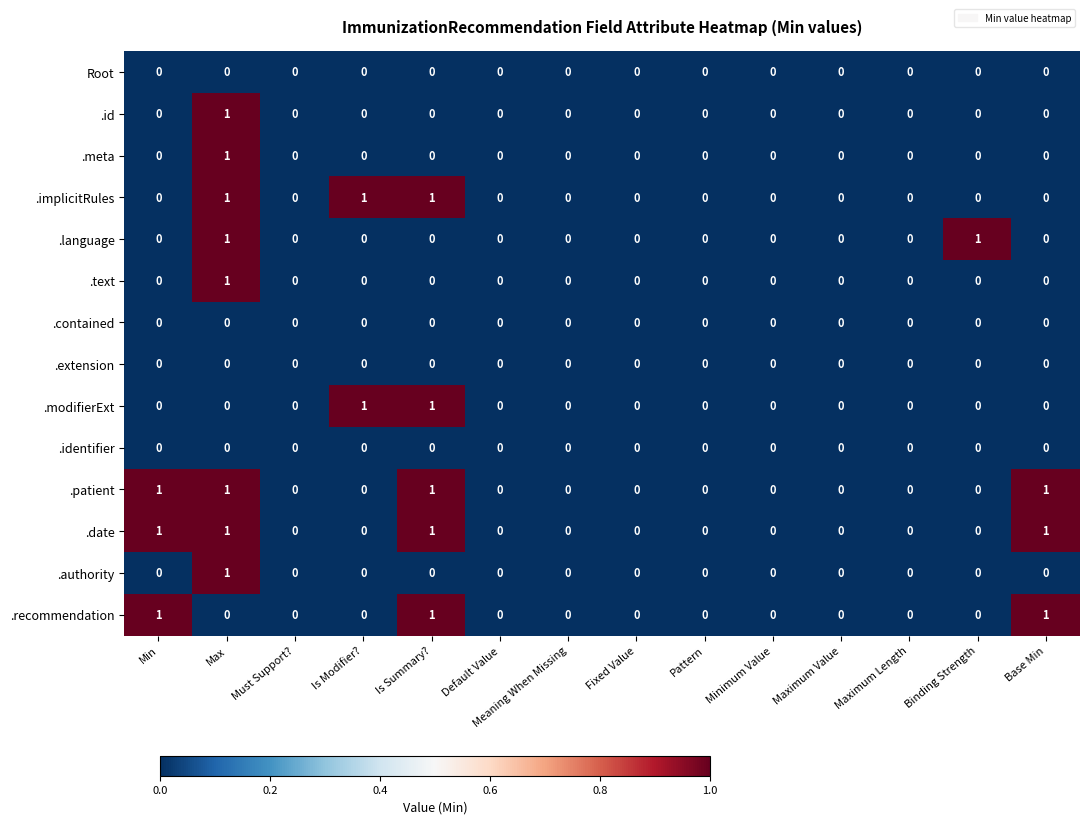

Count the number of data series in this chart.

14